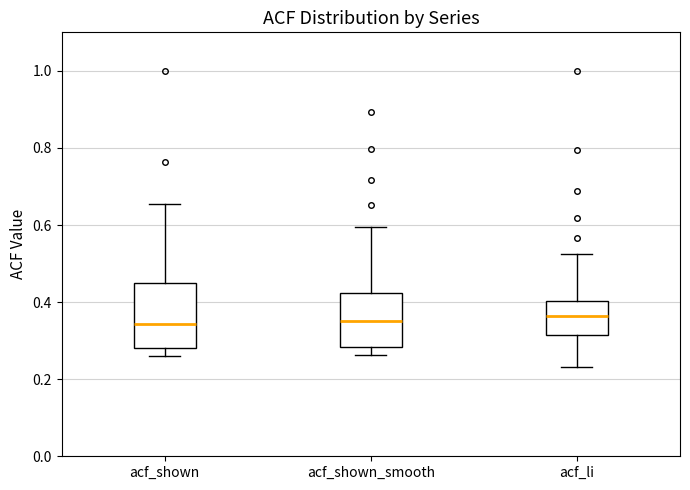

Reading left to right, read every box against the y-axis: the position of its median line, the range the box covers, and the ends of its whiskers. The values are not printed on the chart, so give them approximately, as read against the axis.

acf_shown: median 0.34, box 0.28 to 0.44, whiskers 0.26 to 0.66
acf_shown_smooth: median 0.36, box 0.28 to 0.42, whiskers 0.26 to 0.60
acf_li: median 0.36, box 0.32 to 0.40, whiskers 0.24 to 0.52